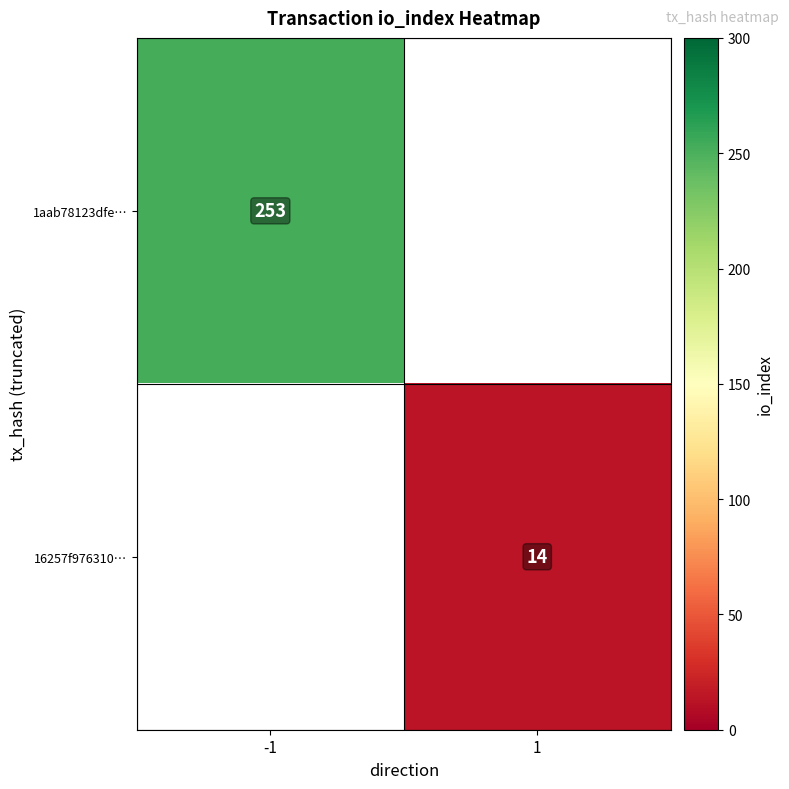

The 16257f976310… series shows 14 at 1. True or false?

True